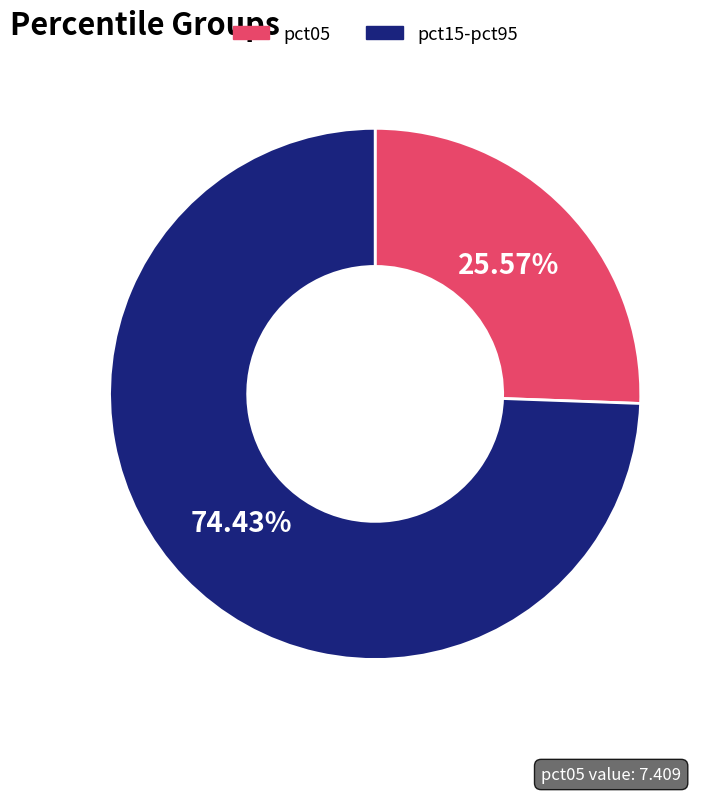

Does any single category account for the majority?

Yes